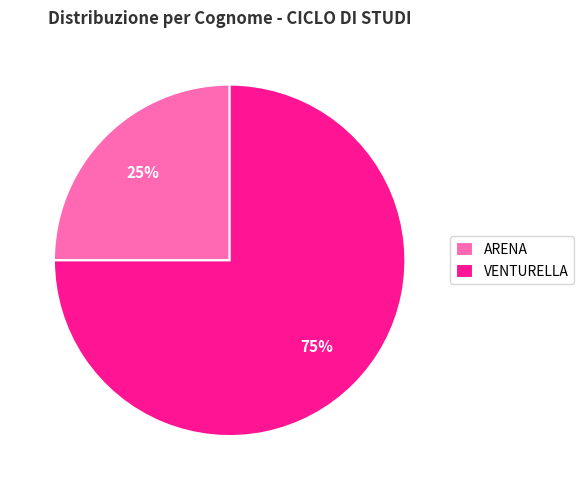

Do ARENA and VENTURELLA together represent more than half of the pie?

Yes